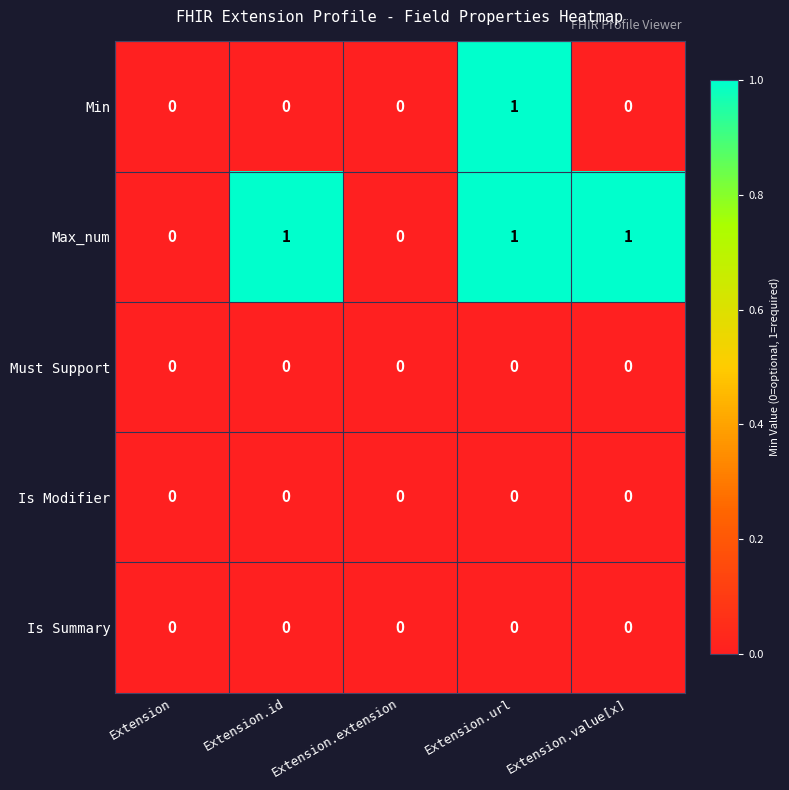

Between Extension.extension and Extension.value[x], which series saw the biggest shift?

Max_num